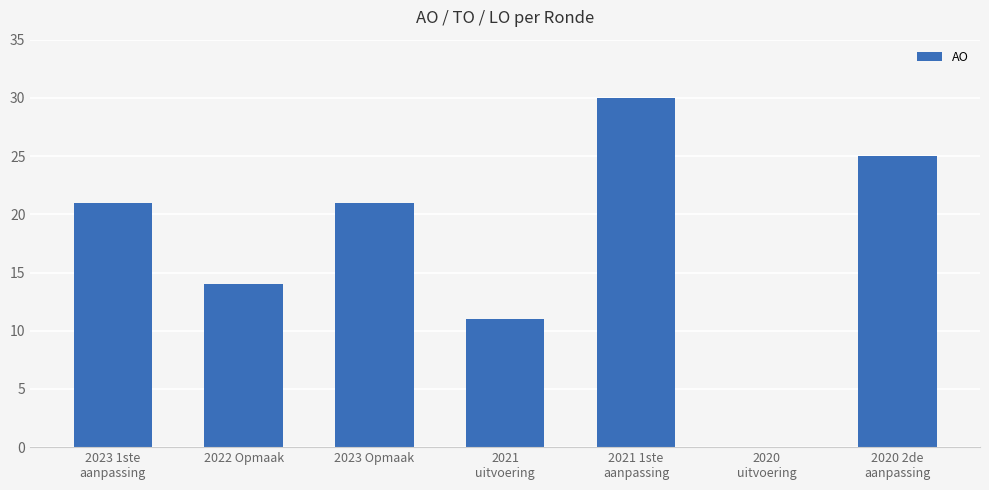

What is the maximum value shown in the chart?

30